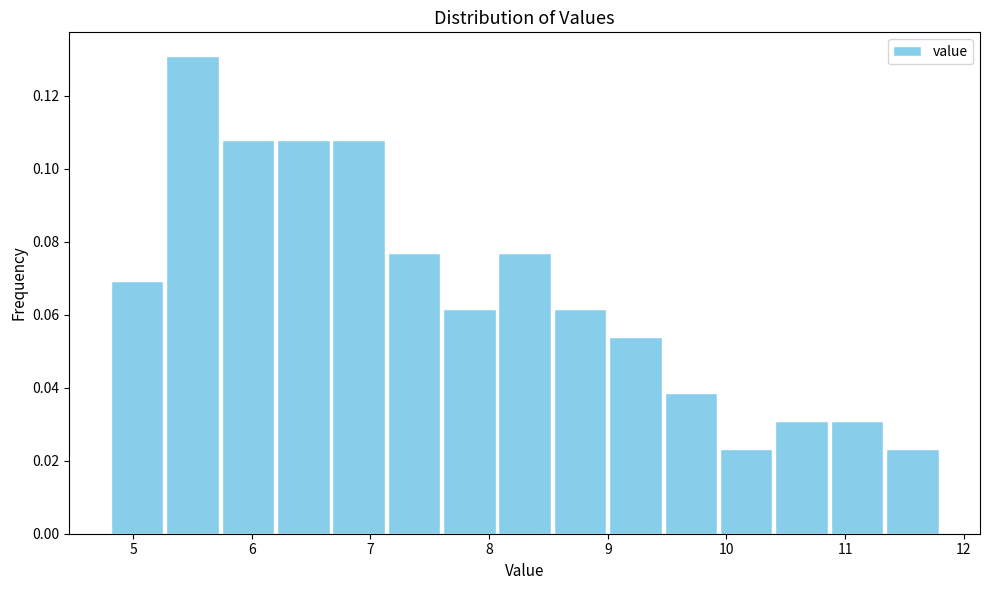

How tall is the bar that spans 11.3 to 11.8 on the x-axis? Neither the bar edges nor the heights are printed on the chart, so give them approximately, as read against the axes.

0.024